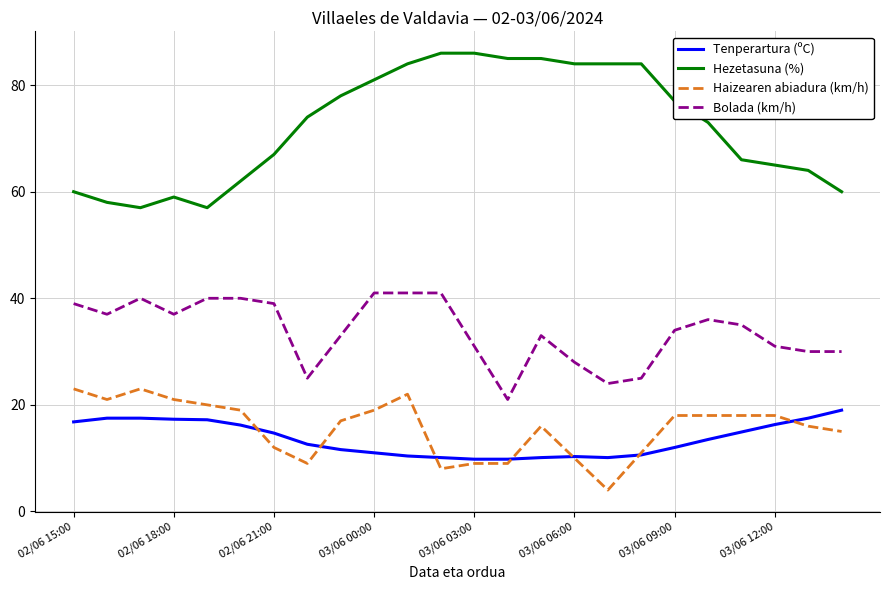

What is the smallest value displayed?

4.0